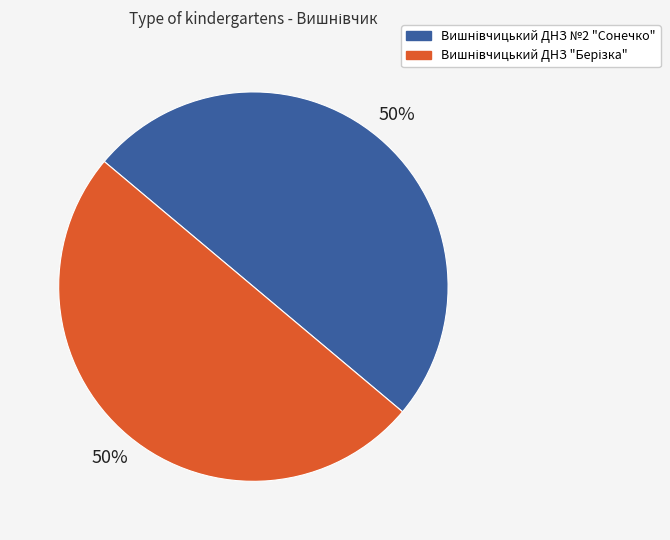

To the nearest percent, what is the average slice percentage?

50%